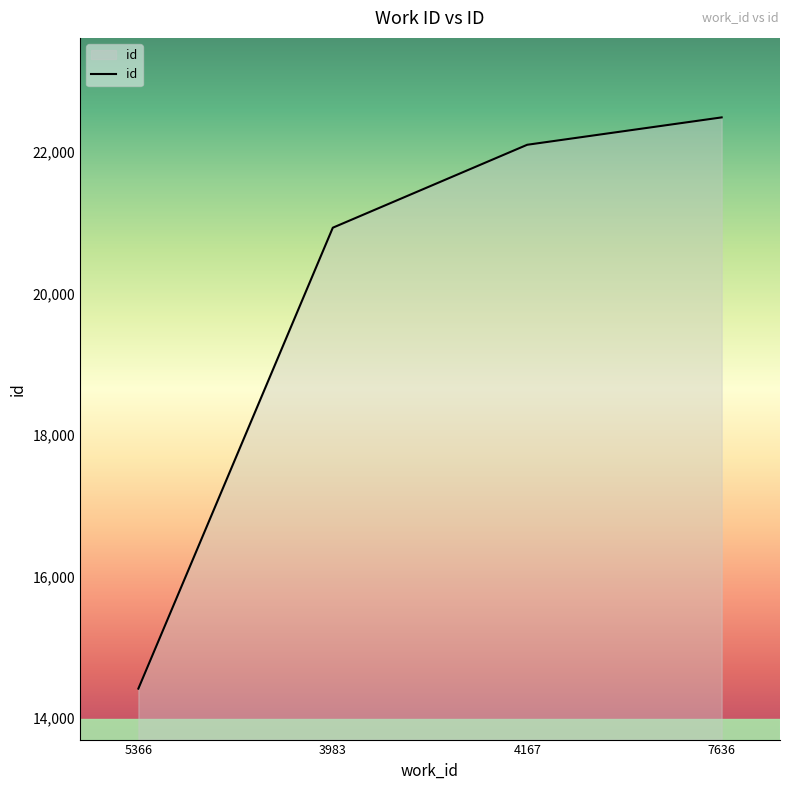

What value does the data have at 3983?

20931